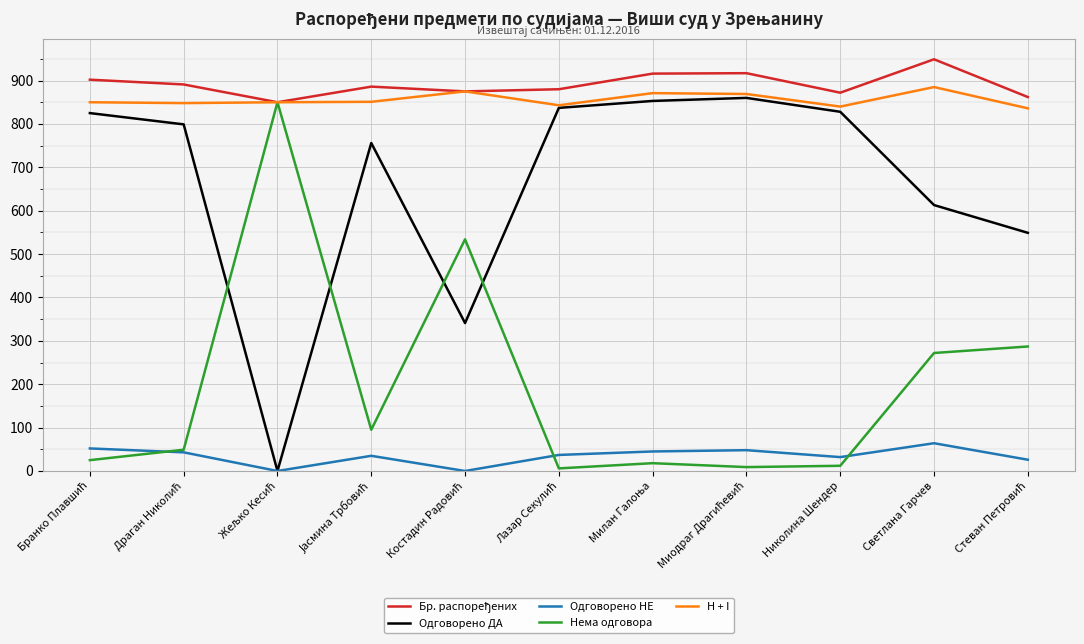

The value of Нема одговора at Светлана Гарчев is 152. True or false?

False